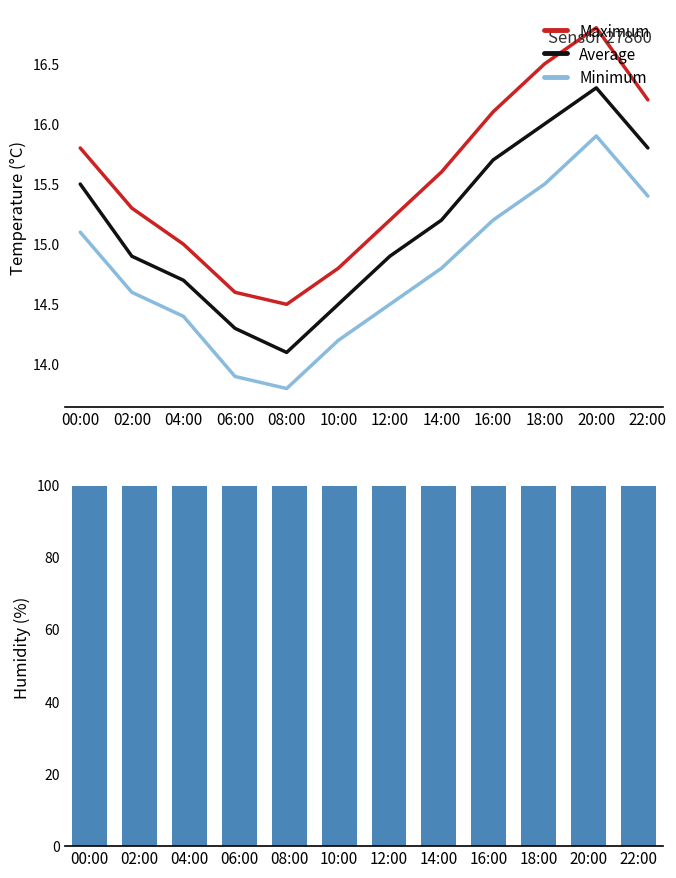

The Minimum series shows 15.2 at 16:00. True or false?

True